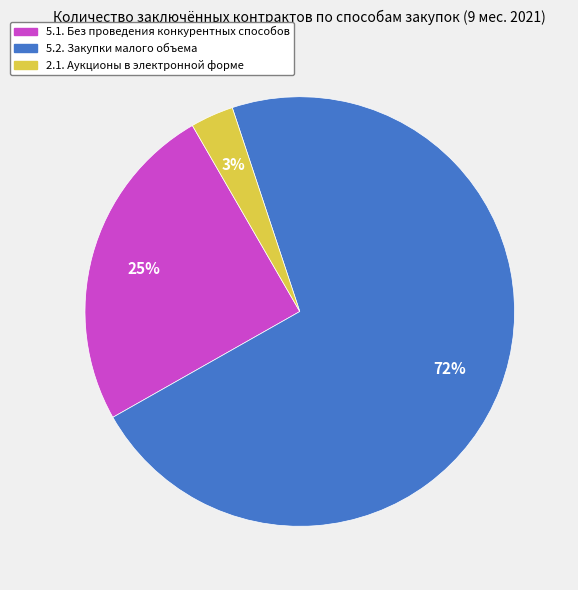

To the nearest percent, what is the difference between the largest and smallest slice percentages?

69%